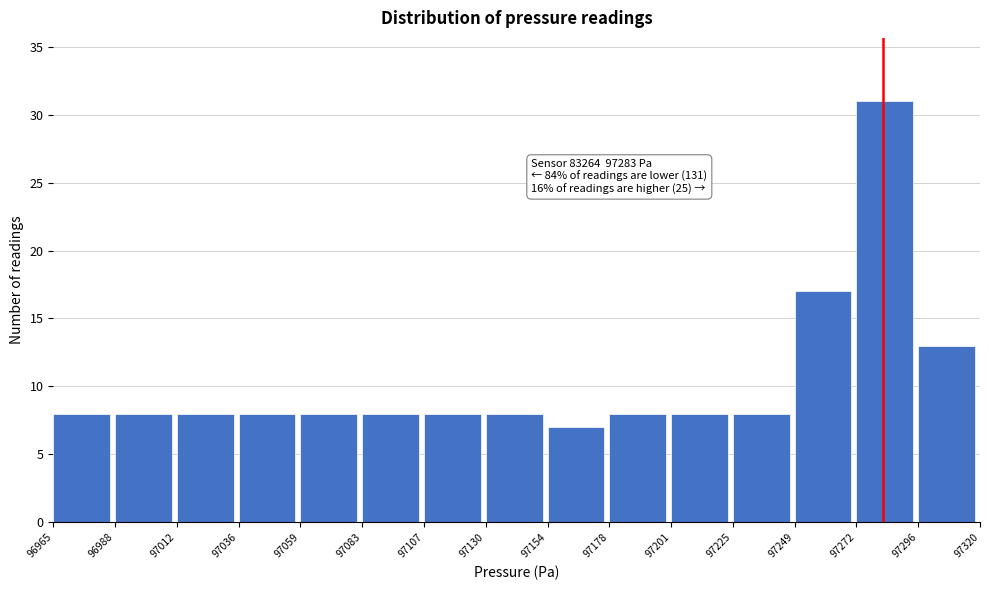

Over which range of the x-axis is the bar tallest?

97272 to 97296